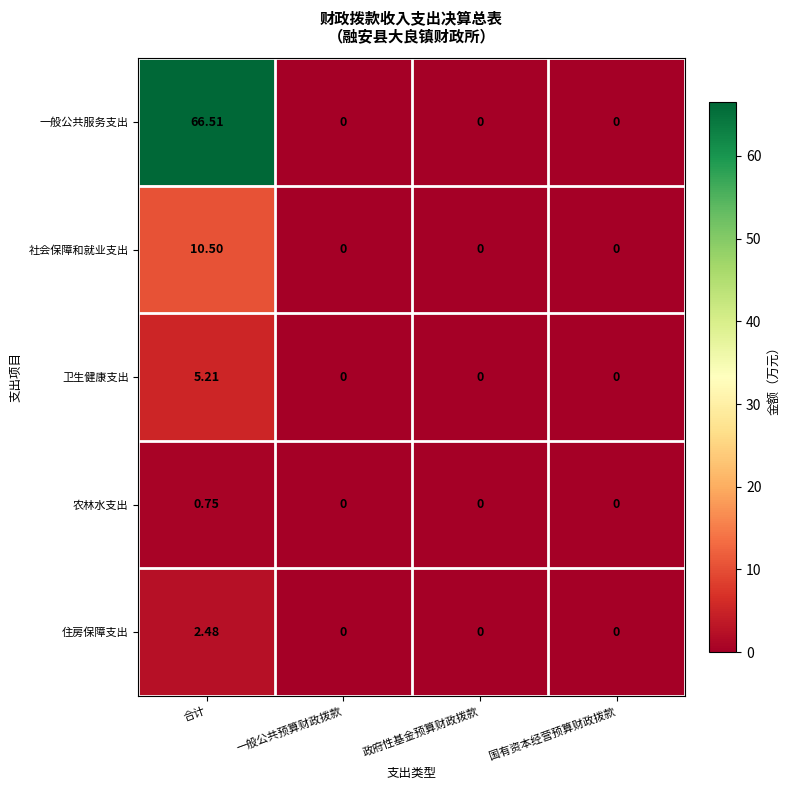

Rank the series by their maximum value, from highest to lowest.

一般公共服务支出, 社会保障和就业支出, 卫生健康支出, 住房保障支出, 农林水支出